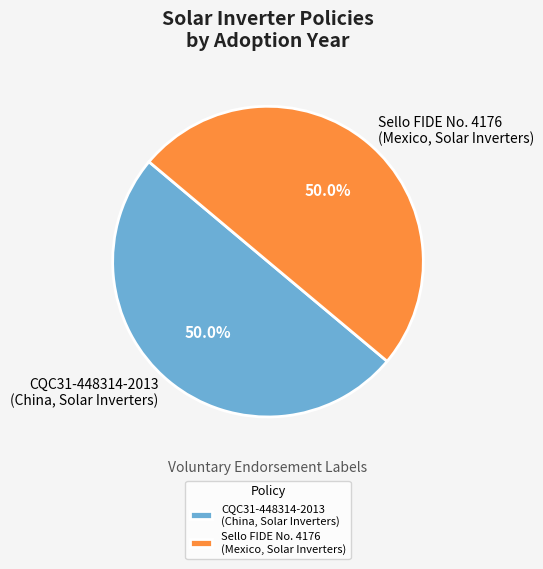

What is the ratio of the value at CQC31-448314-2013 (China, Solar Inverters) to the value at Sello FIDE No. 4176 (Mexico, Solar Inverters)?

1.0